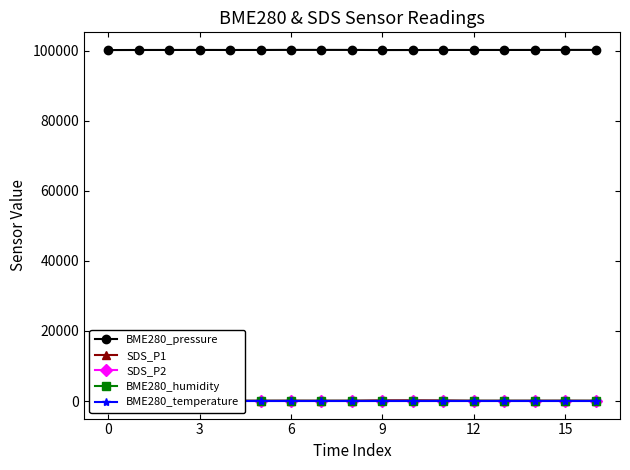

True or false: SDS_P1 has more than 2 points higher than both neighbors.

True